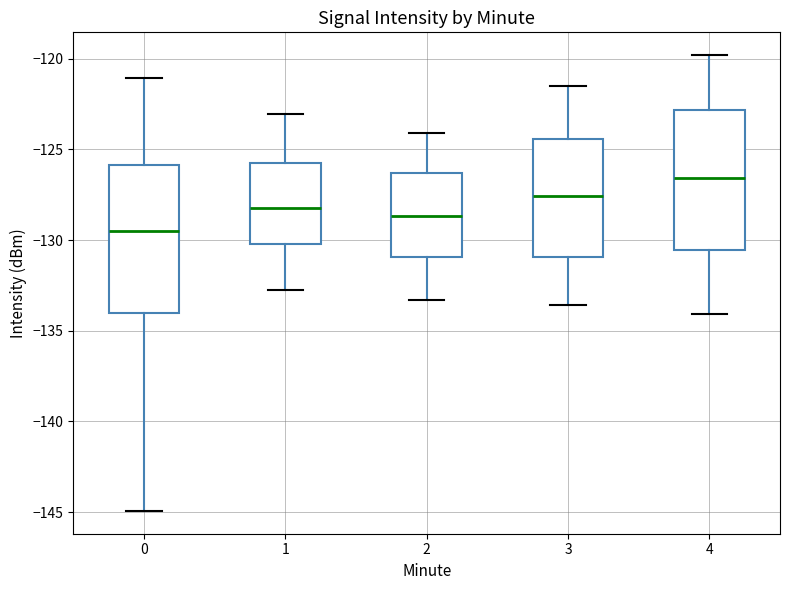

Reading left to right, transcribe this box plot: for each box, give where its median line is, the range the box spans, and where its two whiskers end, as read against the y-axis. The values are not printed on the chart, so give them approximately, as read against the axis.

0: median -129.5, box -134.0 to -126.0, whiskers -145.0 to -121.0
1: median -128.5, box -130.0 to -125.5, whiskers -133.0 to -123.0
2: median -128.5, box -131.0 to -126.5, whiskers -133.5 to -124.0
3: median -127.5, box -131.0 to -124.5, whiskers -133.5 to -121.5
4: median -126.5, box -130.5 to -123.0, whiskers -134.0 to -120.0